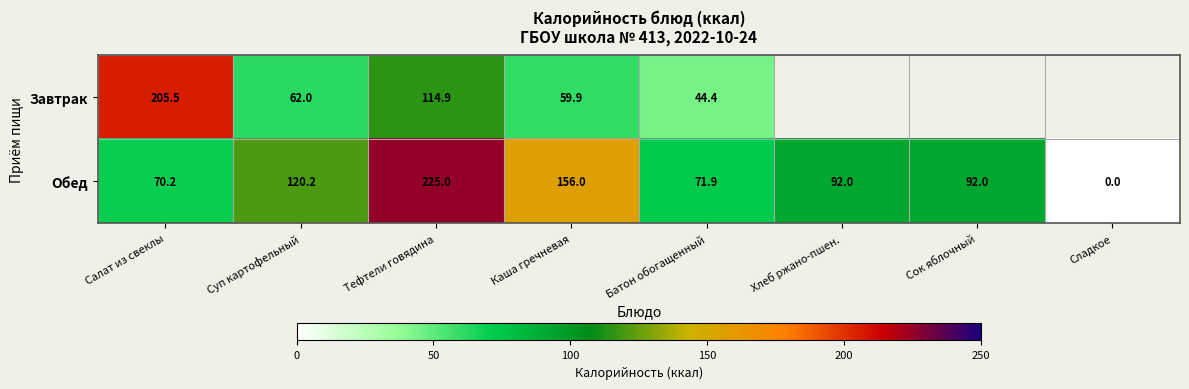

Where is Обед nearest to the value 112?

Суп картофельный